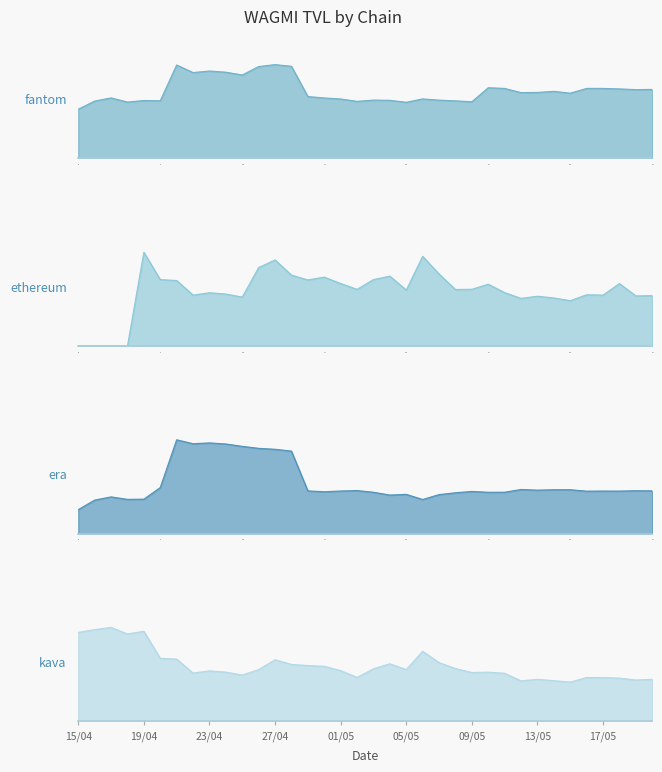

Does the chart display data point markers on the line(s)?

No